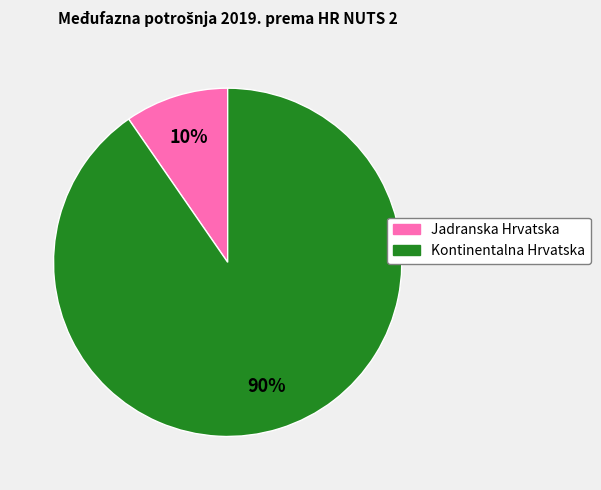

Is the sum of Kontinentalna Hrvatska and Jadranska Hrvatska greater than half?

Yes